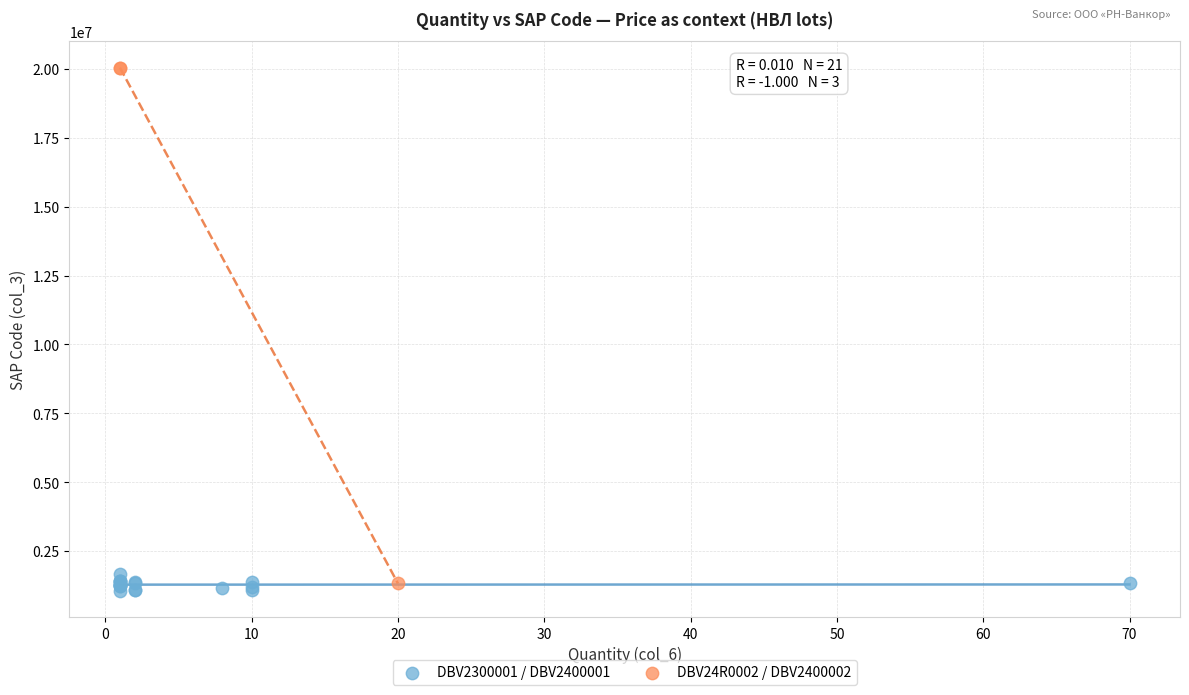

Which series contains the lowest Y value?

DBV2300001 / DBV2400001